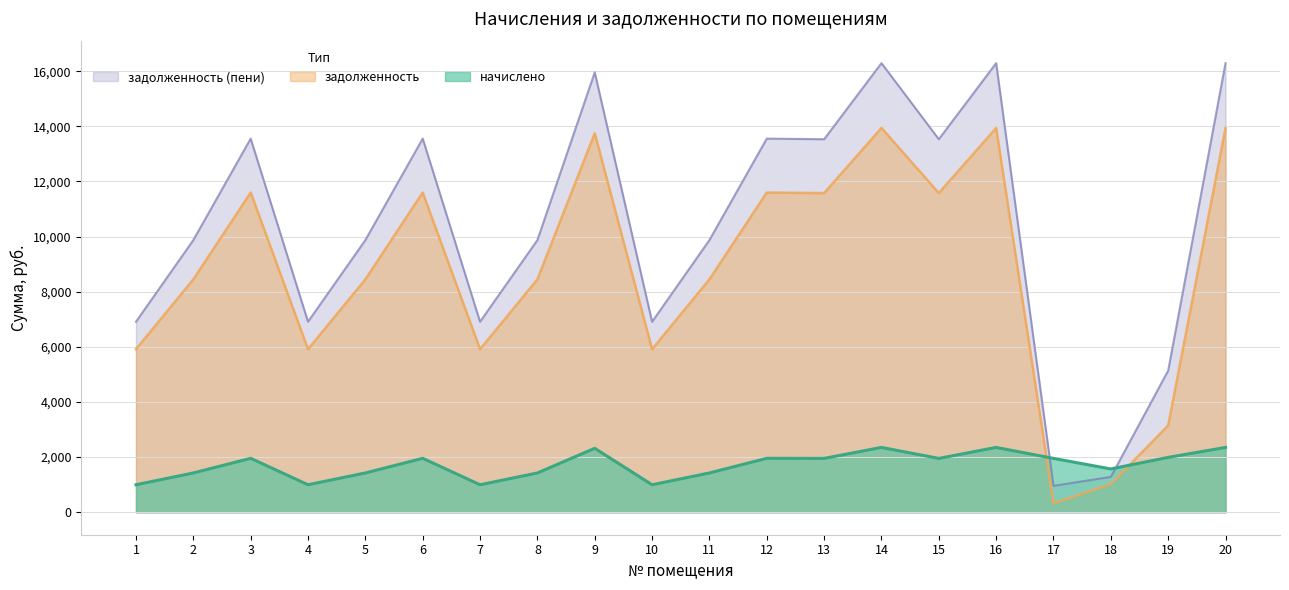

What is the minimum value shown in the chart?

325.6